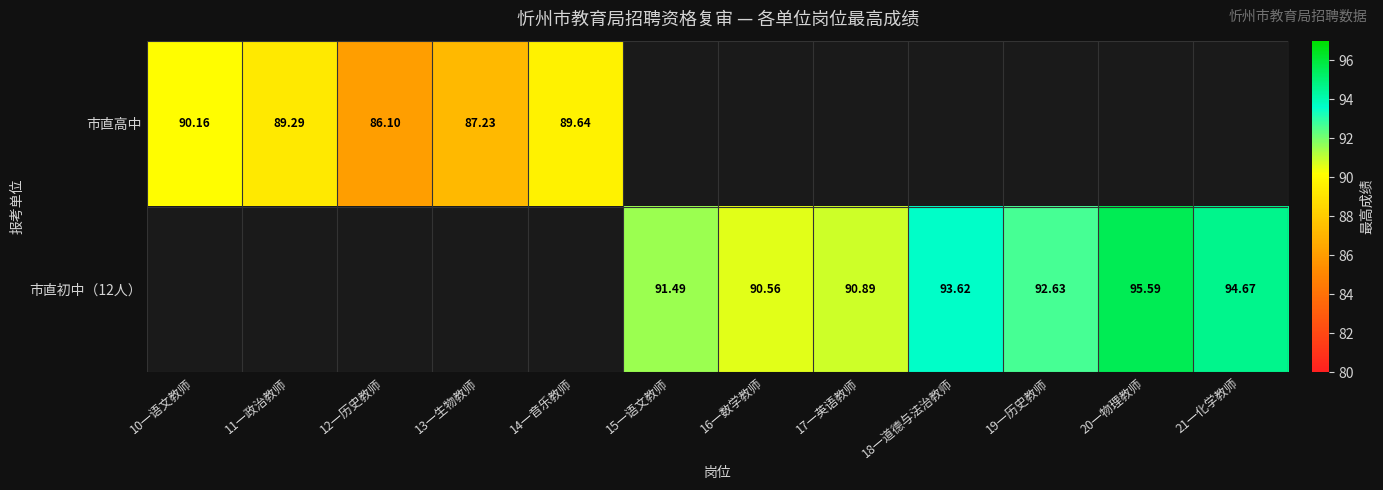

How many positive values does the 市直高中 series have?

5